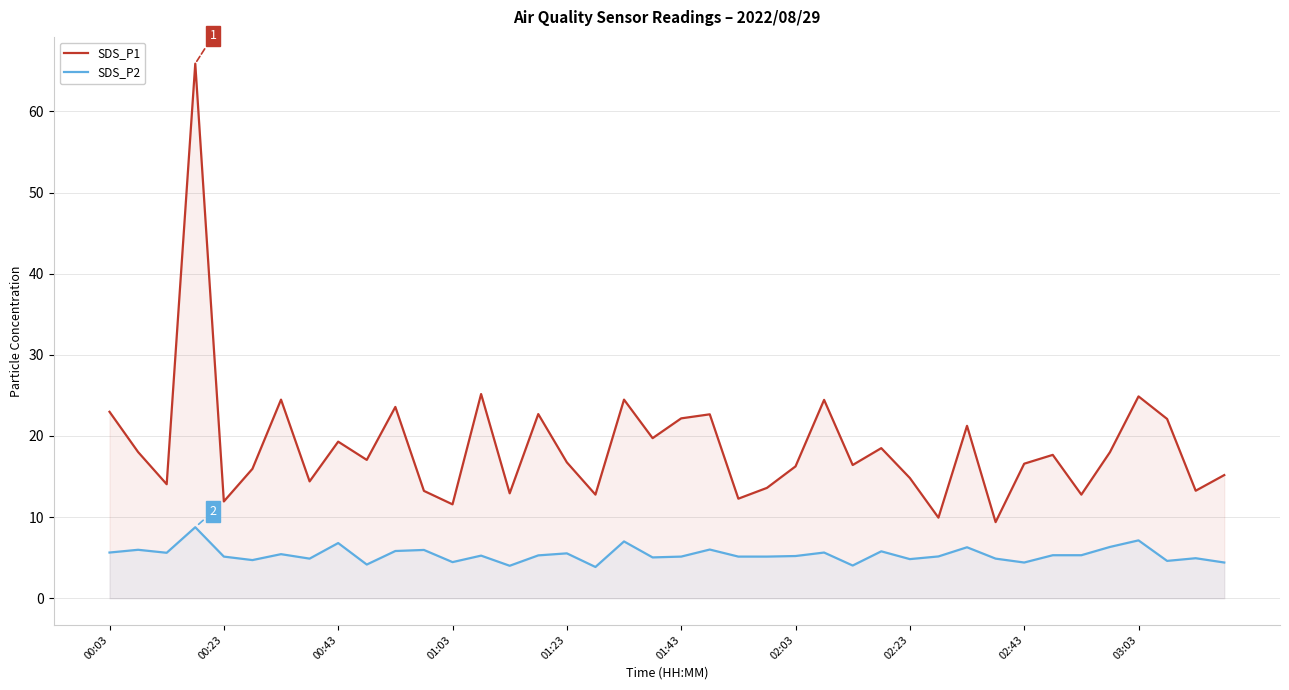

Does the chart display data point markers on the line(s)?

No